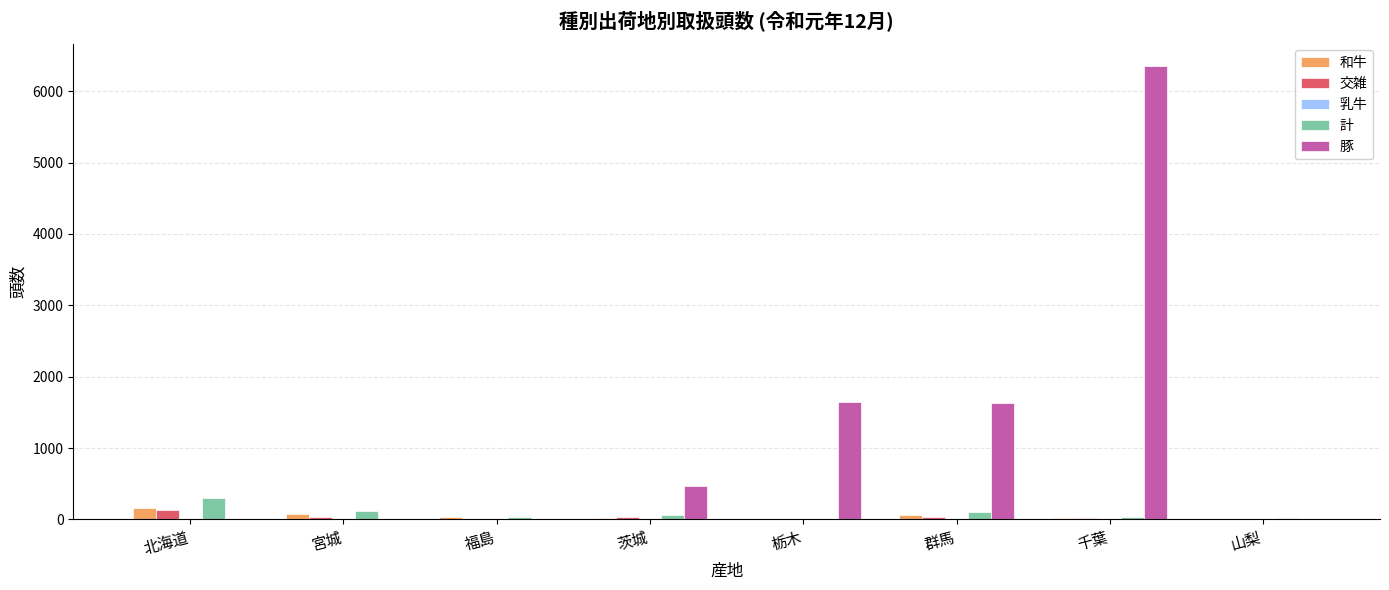

The value of 豚 at 北海道 is 3224. True or false?

False